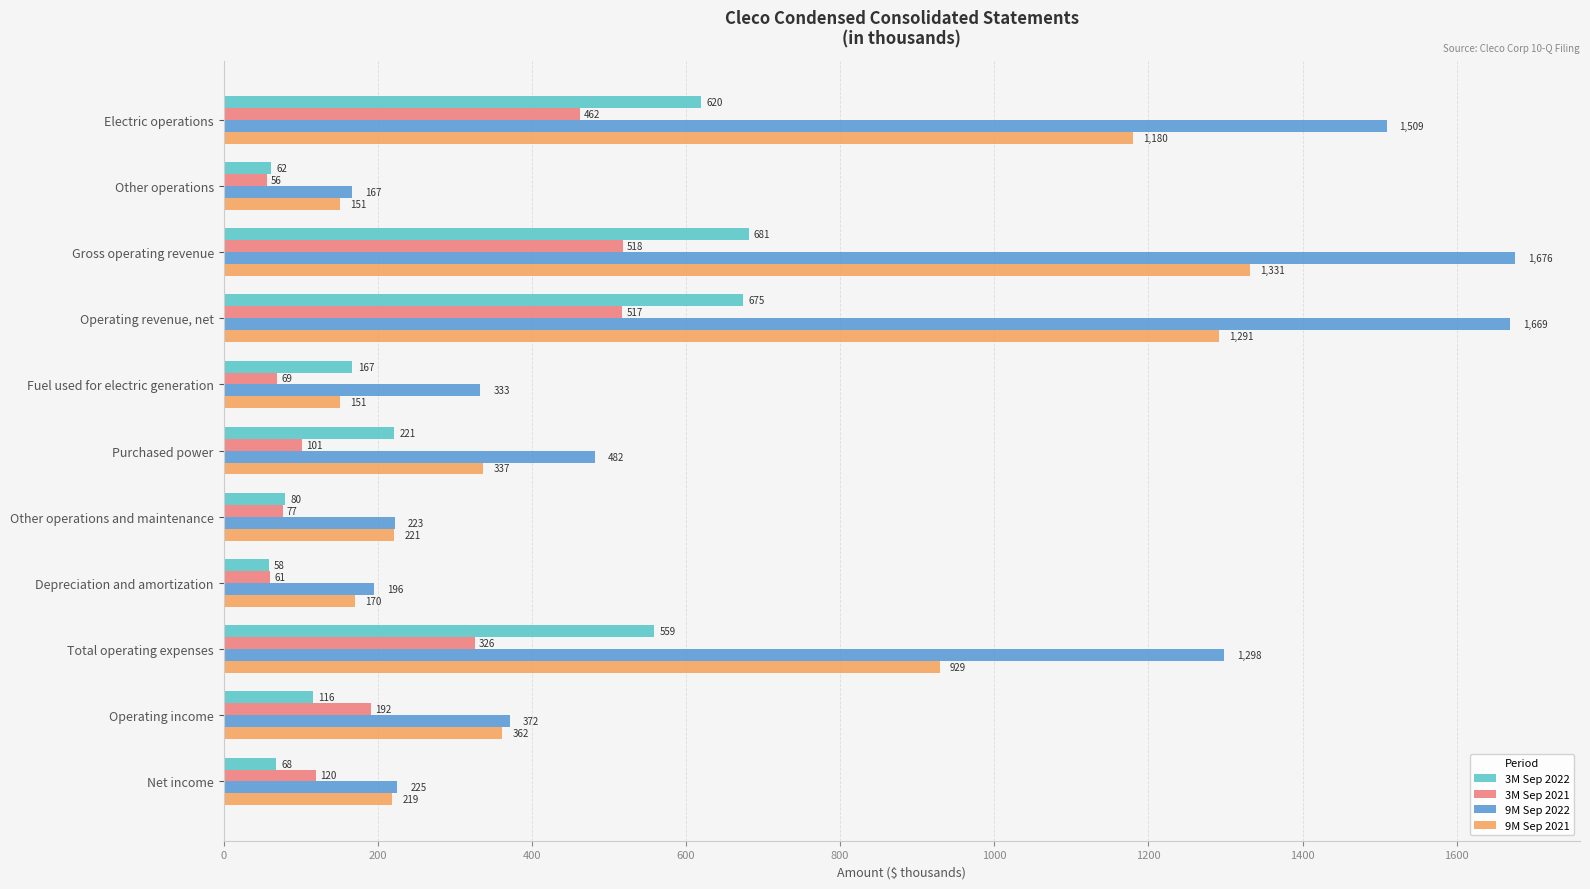

The 3M Sep 2021 series shows 191.6 at Operating income. True or false?

True